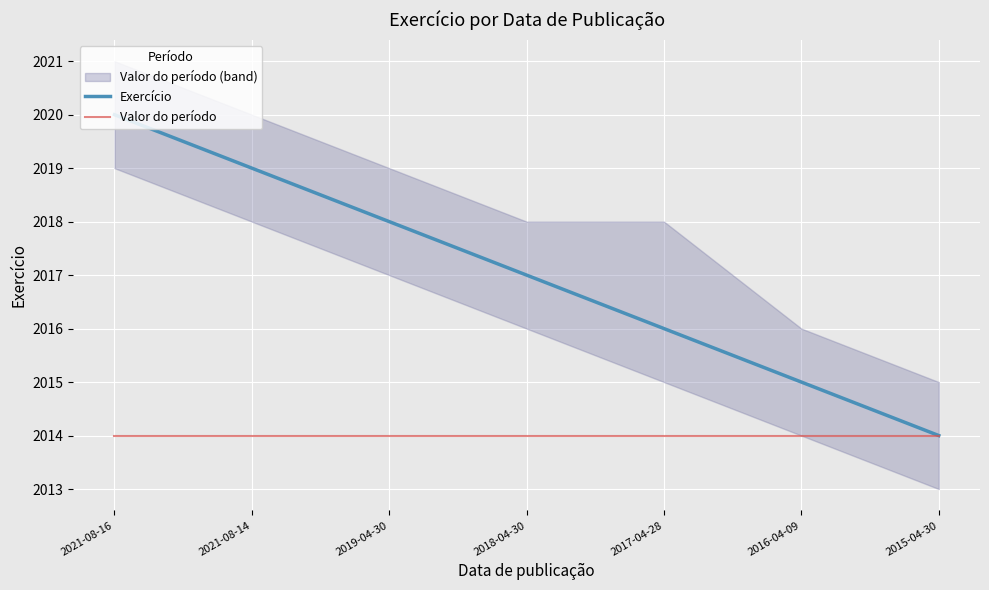

What is the difference between the maximum and second lowest values in the Exercício series?

5